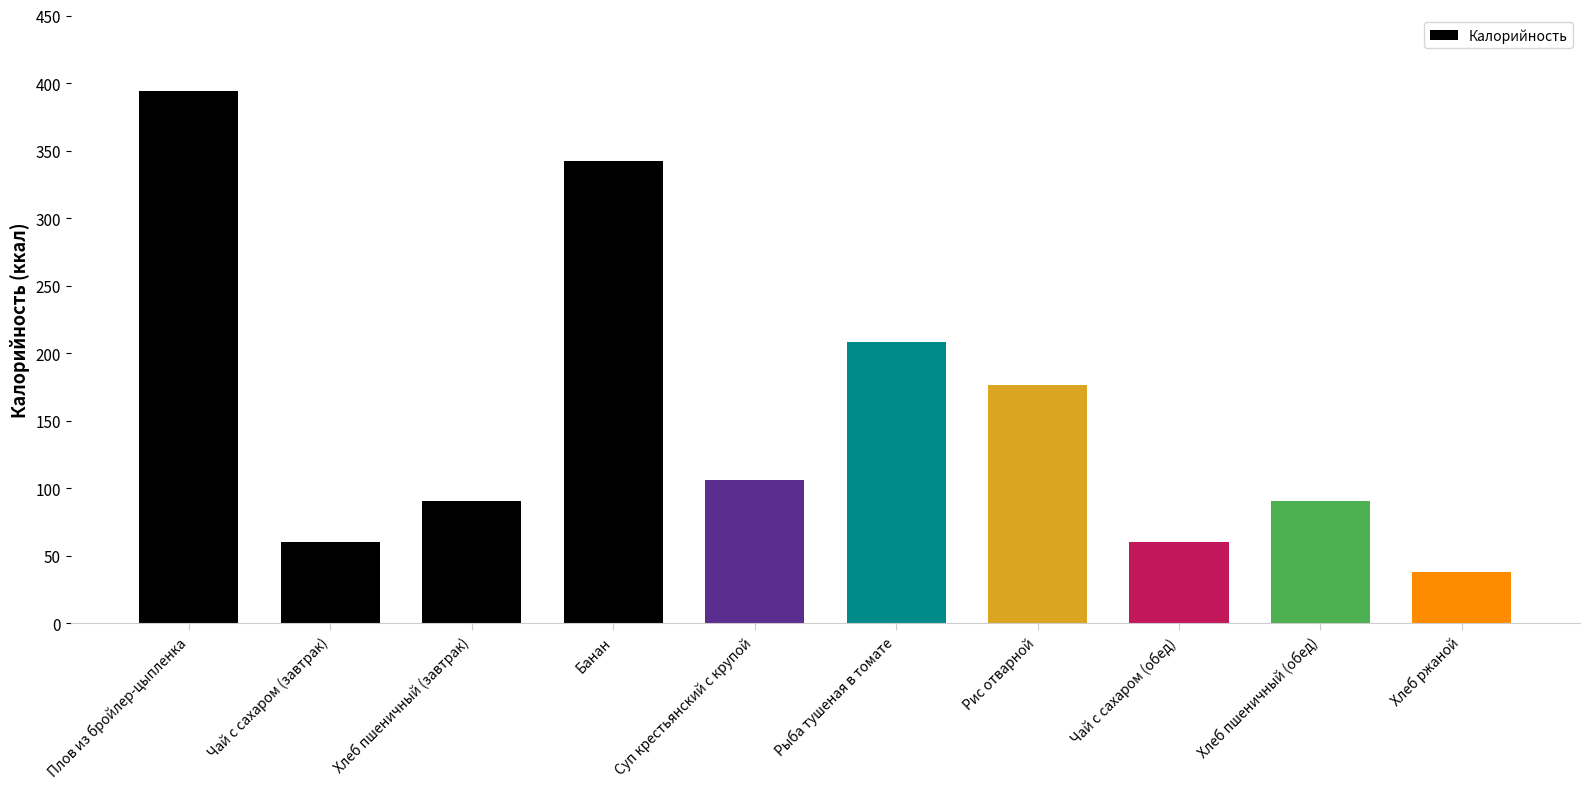

What is the smallest value displayed?

37.6